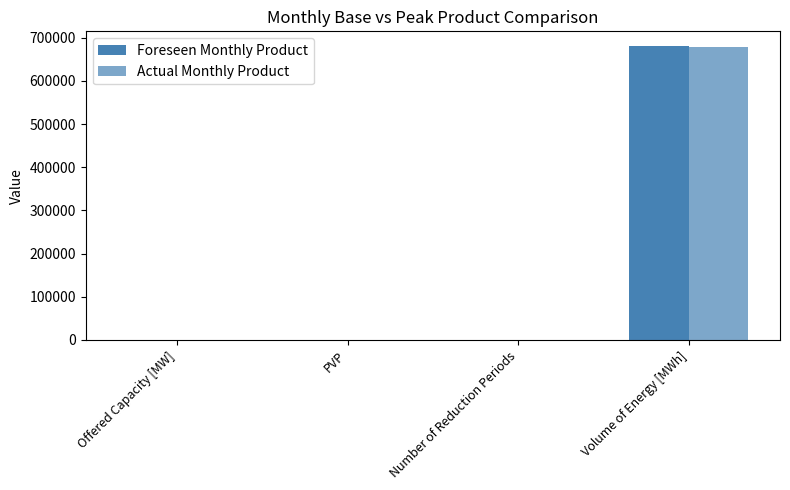

Reading right to left, what are all the values shown in this chart?

Foreseen Monthly Product: Volume of Energy [MWh]=680933.0	Number of Reduction Periods=3.0	PVP=0.8	Offered Capacity [MW]=1133.0
Actual Monthly Product: Volume of Energy [MWh]=679800.0	Number of Reduction Periods=3.0	PVP=0.8	Offered Capacity [MW]=1133.0